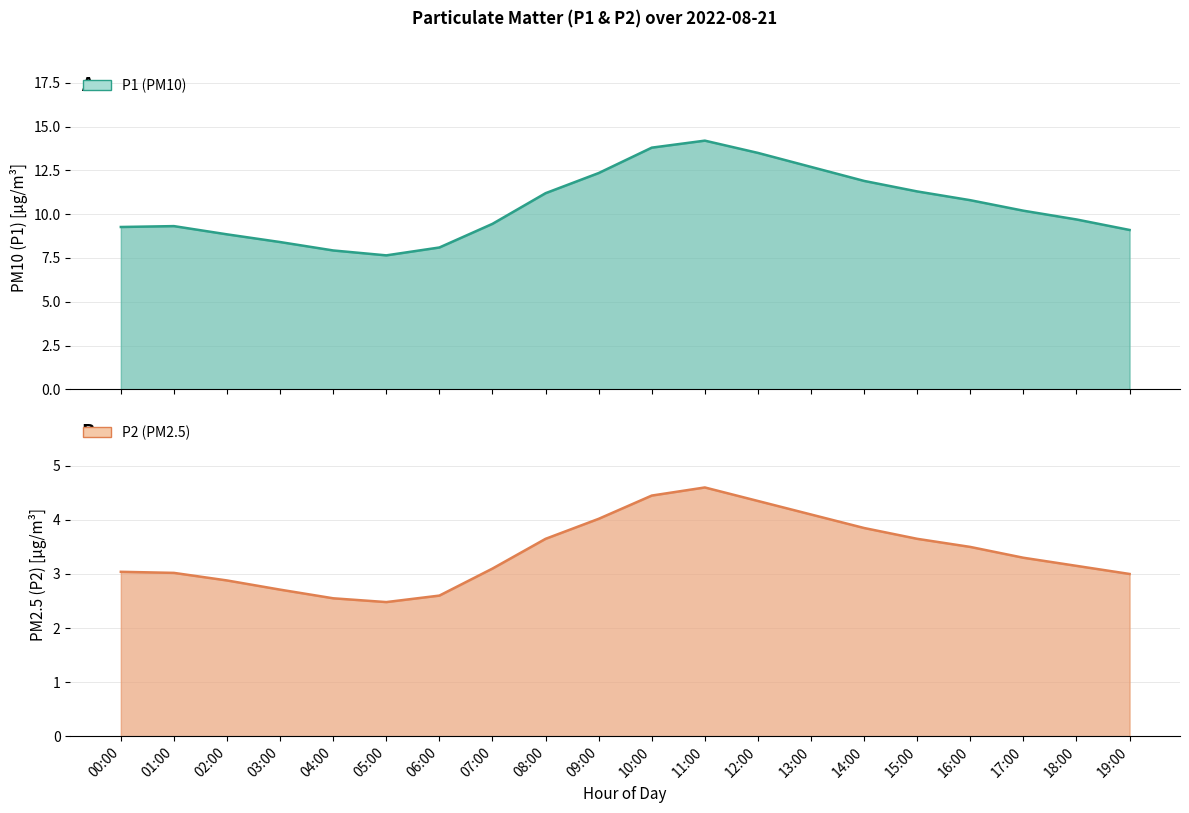

Reading left to right, what are all the values shown in this chart?

P1: 9.3	9.3	8.8	8.4	7.9	7.7	8.1	9.4	11.2	12.3	13.8	14.2	13.5	12.7	11.9	11.3	10.8	10.2	9.7	9.1
P2: 3.0	3.0	2.9	2.7	2.5	2.5	2.6	3.1	3.6	4.0	4.5	4.6	4.3	4.1	3.9	3.6	3.5	3.3	3.1	3.0